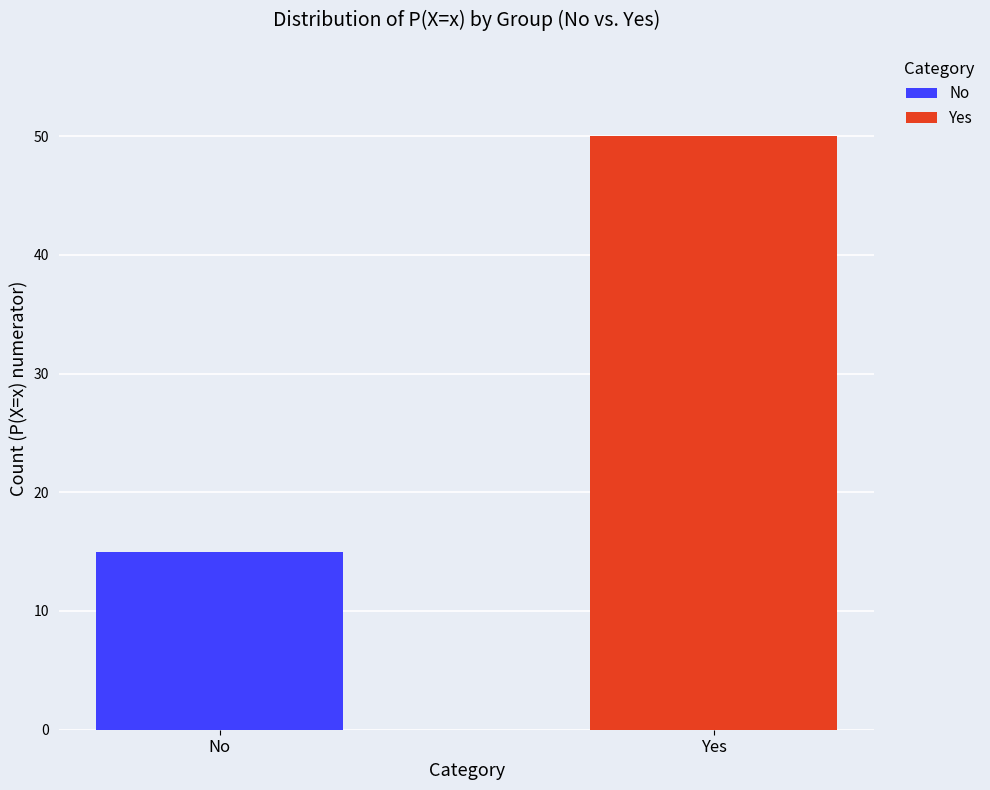

Rank the series by their maximum value, from lowest to highest.

No, Yes